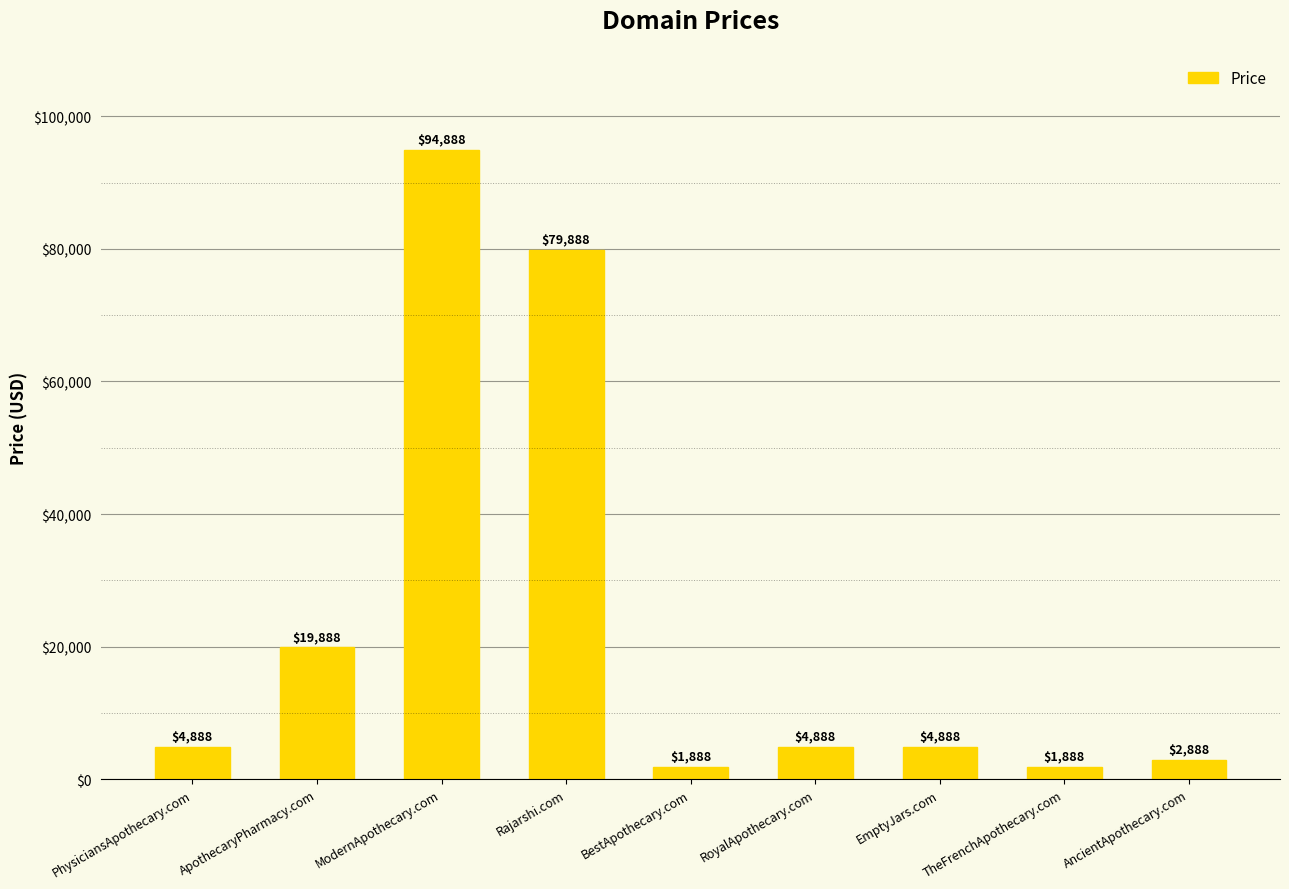

What is the label of the 2nd bar from the left?

ApothecaryPharmacy.com